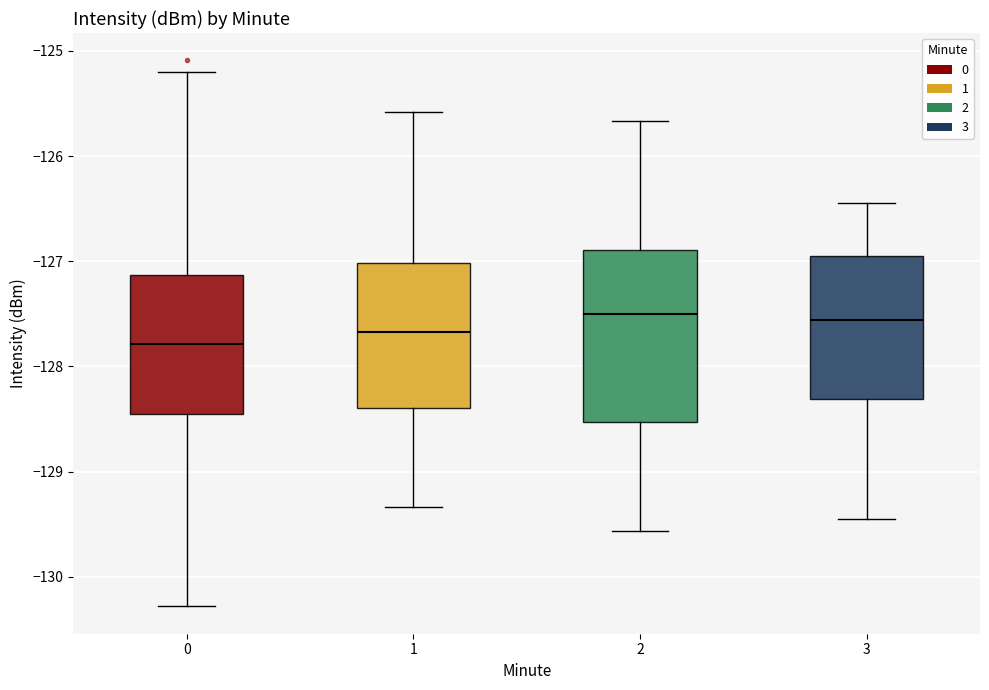

Reading left to right, read every box against the y-axis: the position of its median line, the range the box covers, and the ends of its whiskers. The values are not printed on the chart, so give them approximately, as read against the axis.

0: median -127.8, box -128.5 to -127.1, whiskers -130.3 to -125.2
1: median -127.7, box -128.4 to -127.0, whiskers -129.3 to -125.6
2: median -127.5, box -128.5 to -126.9, whiskers -129.6 to -125.7
3: median -127.6, box -128.3 to -126.9, whiskers -129.4 to -126.4